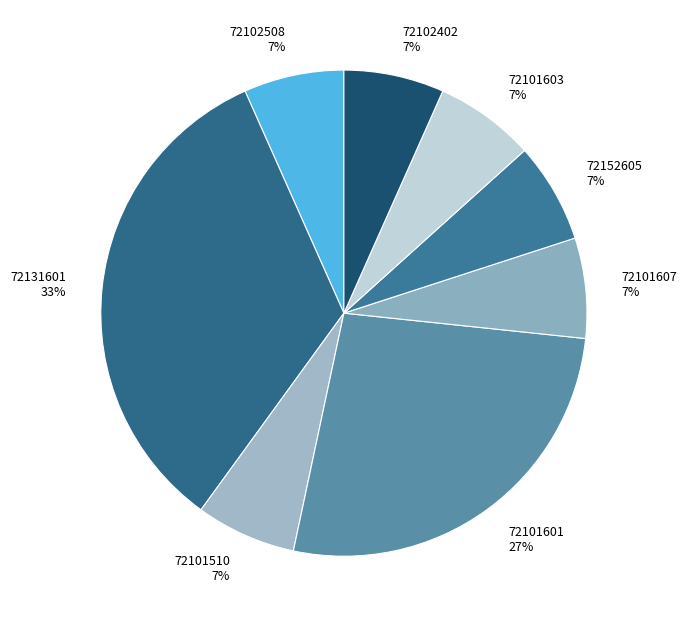

To the nearest percent, what is the average slice percentage?

12%